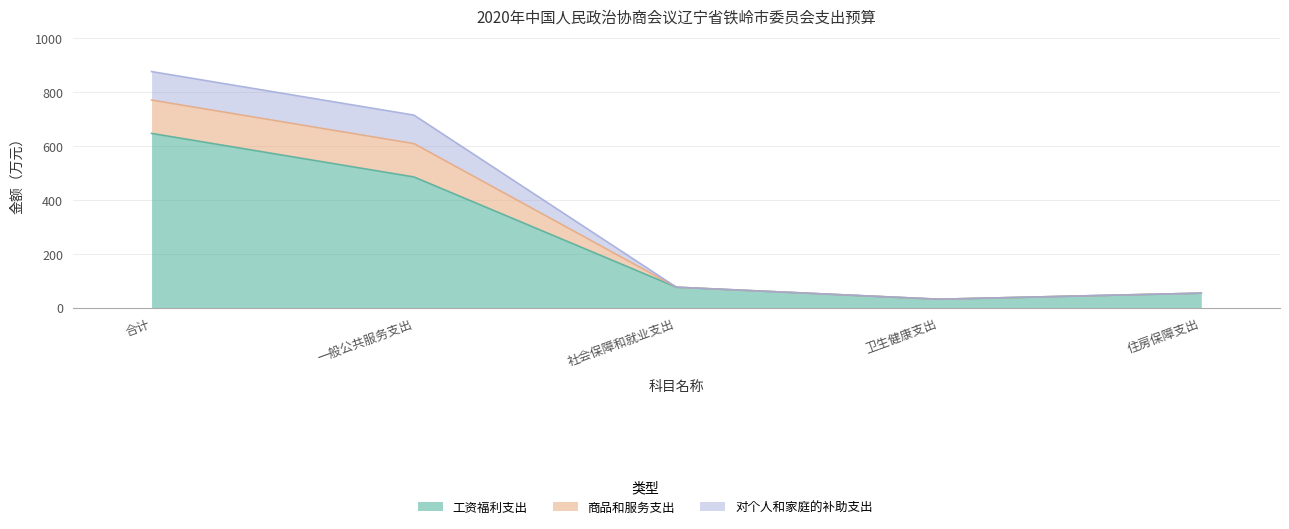

Which category has the lowest value across all series?

卫生健康支出